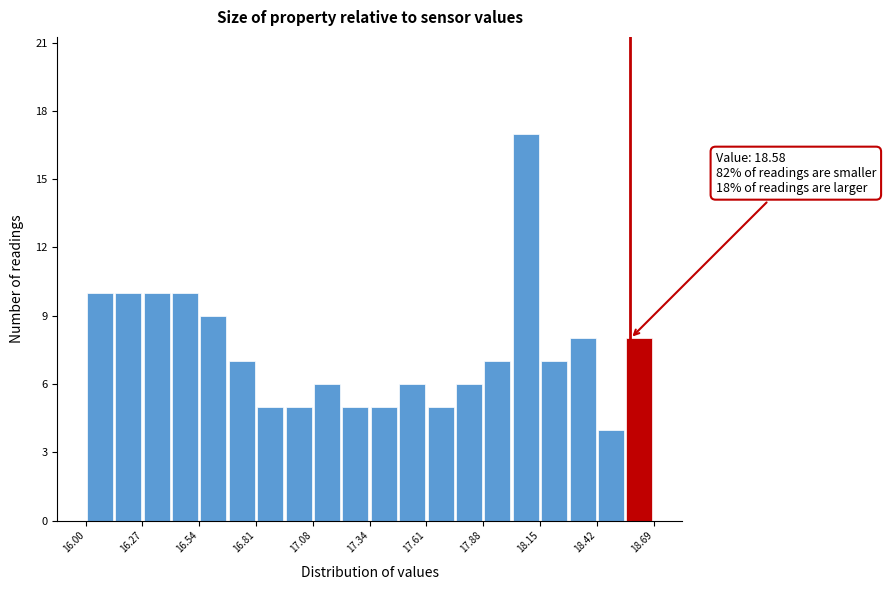

Around what value on the x-axis is the tallest bar? Give the approximate position of its centre, as read against the axis.

18.10